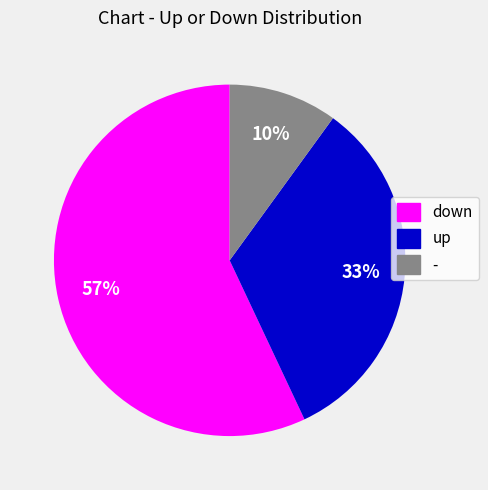

What percentage is the down slice, to the nearest percent?

57%